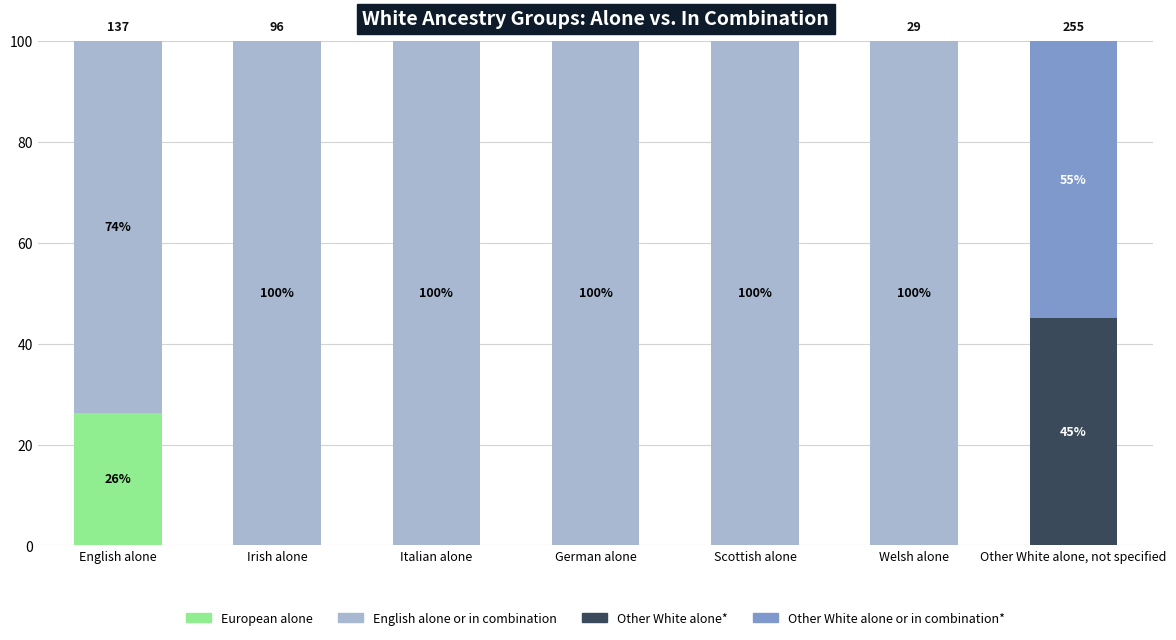

How many series are shown in this chart?

4